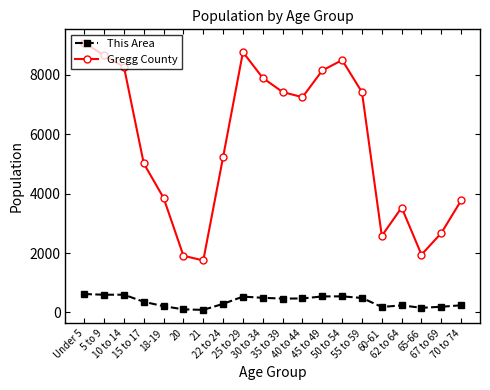

What is the minimum value for This Area?

86